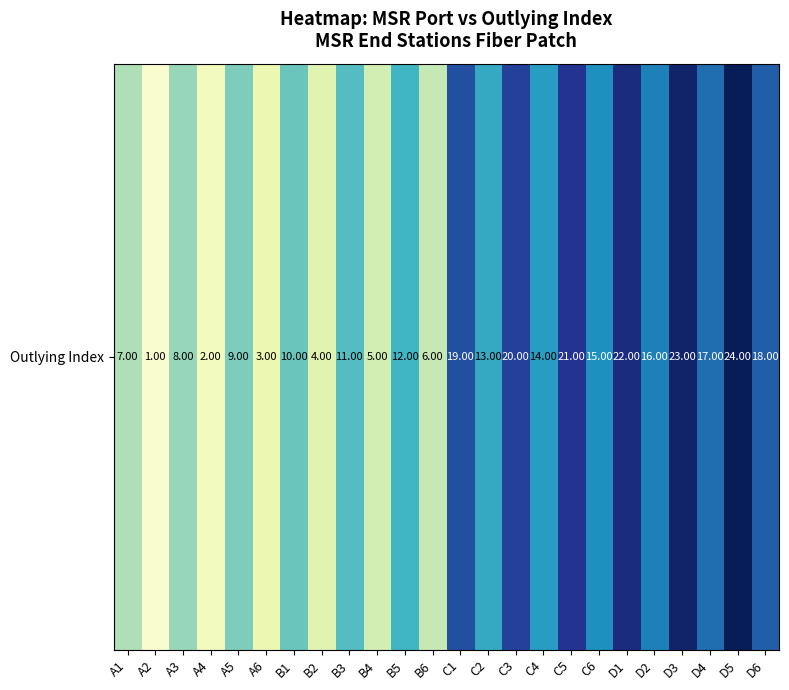

Reading left to right, list all the values displayed in this chart.

A1=7	A2=1	A3=8	A4=2	A5=9	A6=3	B1=10	B2=4	B3=11	B4=5	B5=12	B6=6	C1=19	C2=13	C3=20	C4=14	C5=21	C6=15	D1=22	D2=16	D3=23	D4=17	D5=24	D6=18